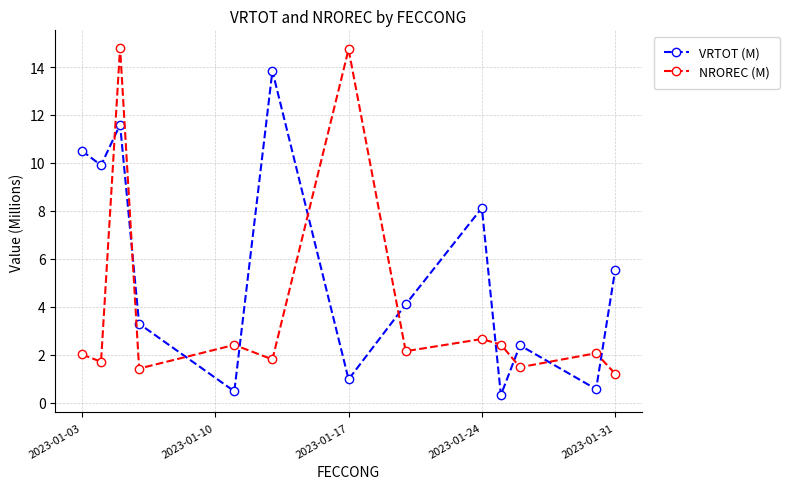

What is the value of the NROREC (M) point at the 13th from the left?

1.2